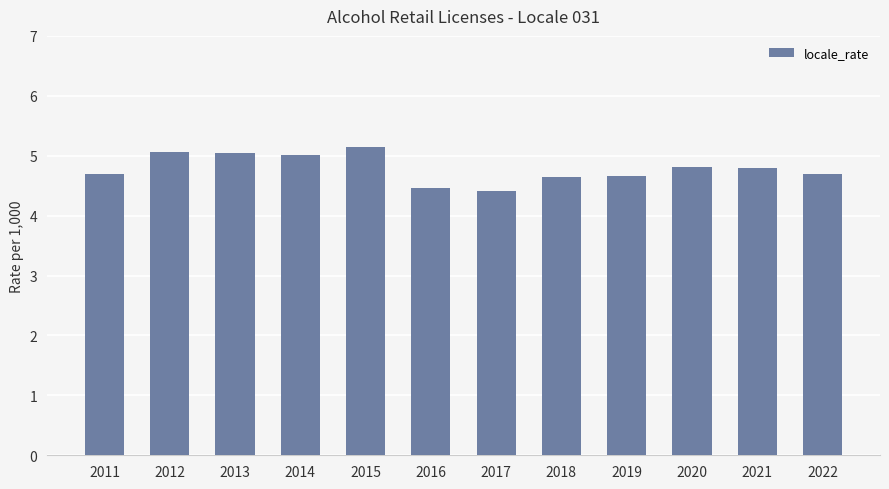

What is the value of the 12th bar from the left?

4.7